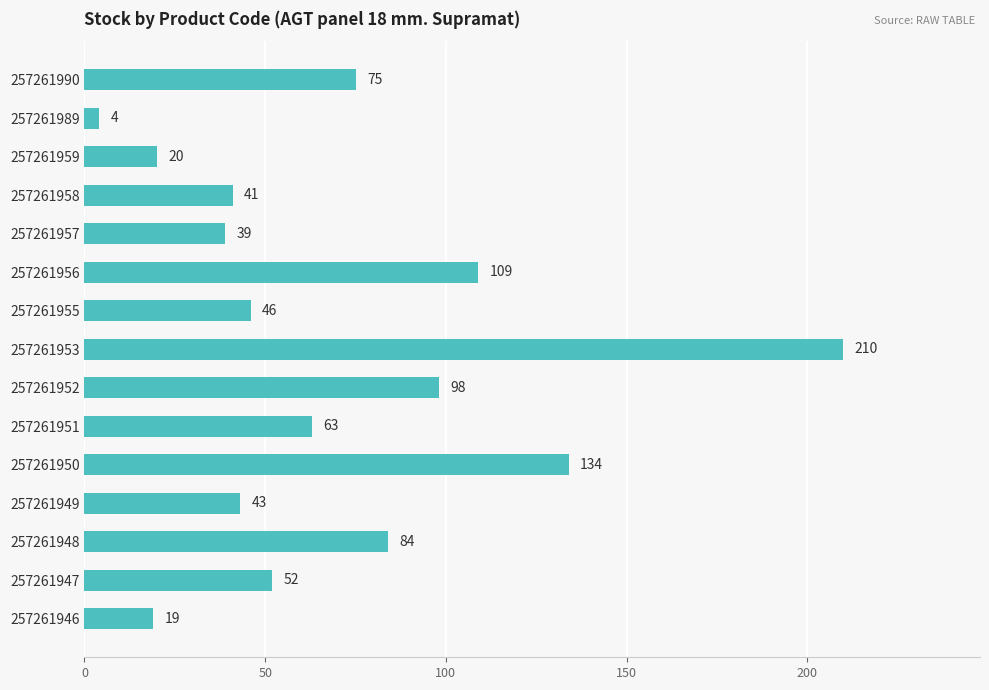

What is the ratio of the value at 257261959 to the value at 257261957?

0.5